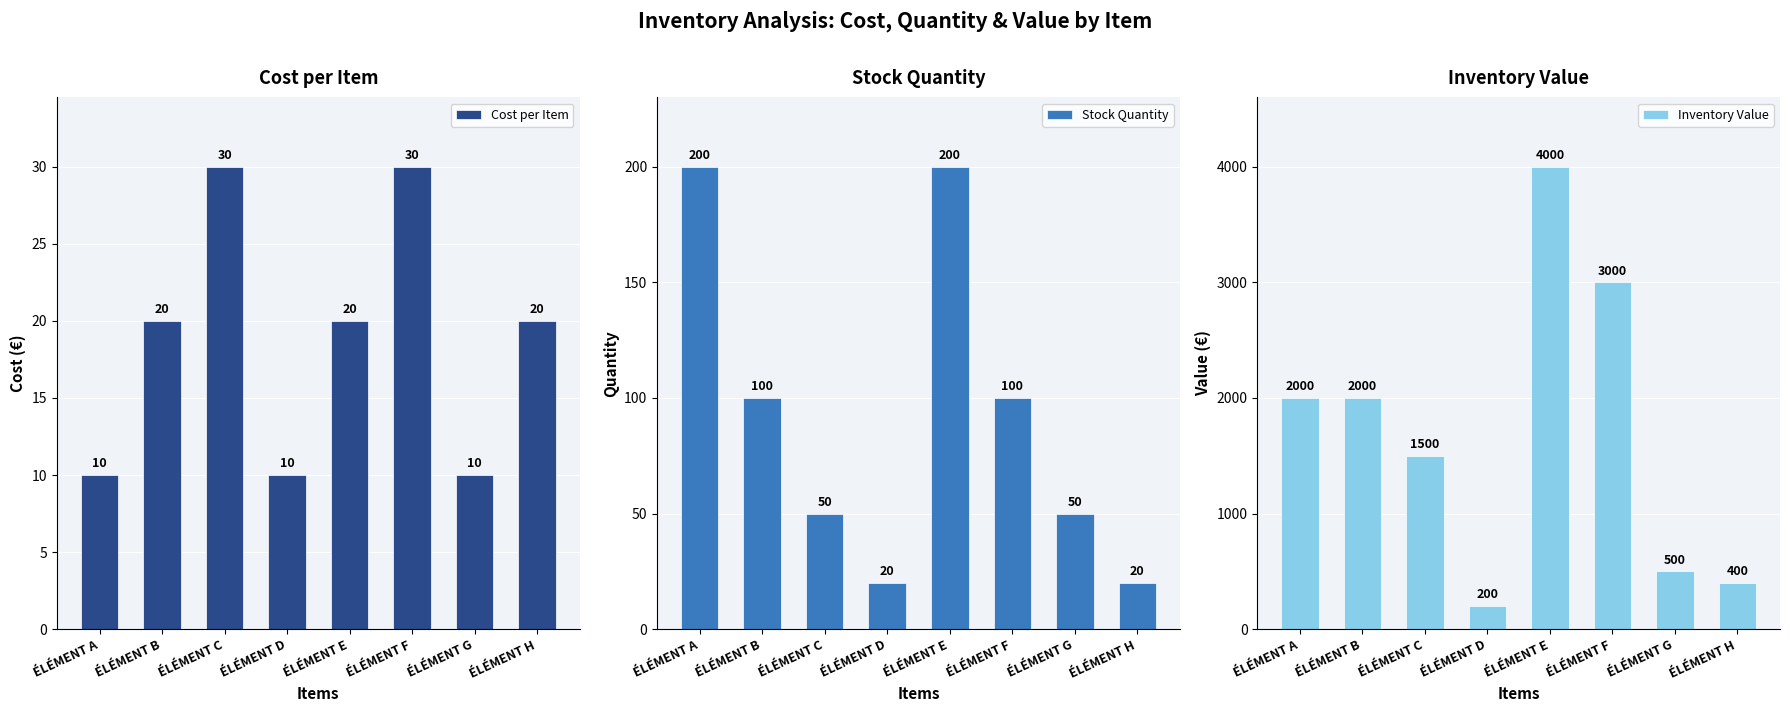

True or false: Stock Quantity has a value of 12 at ÉLÉMENT G.

False